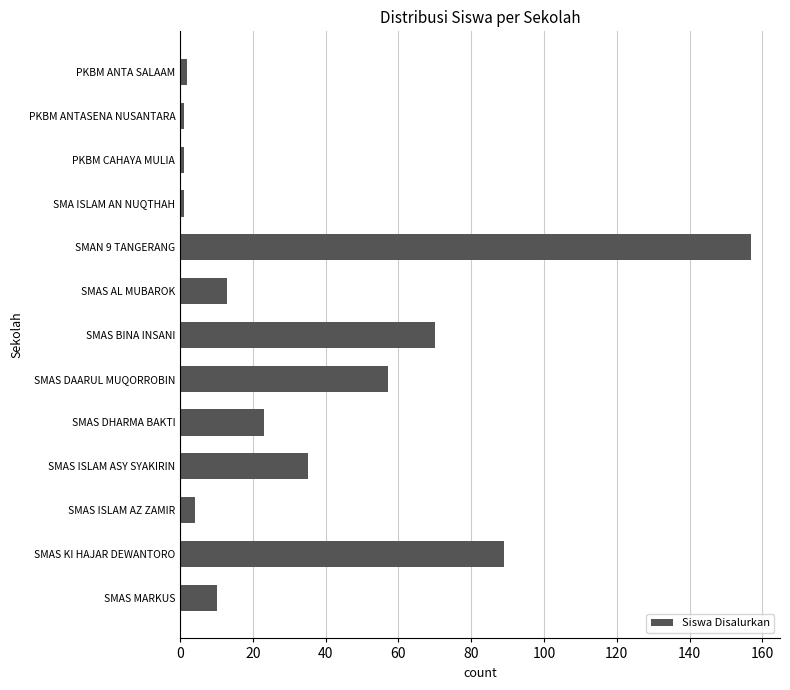

Is it true that the value at SMAS KI HAJAR DEWANTORO is 89?

True